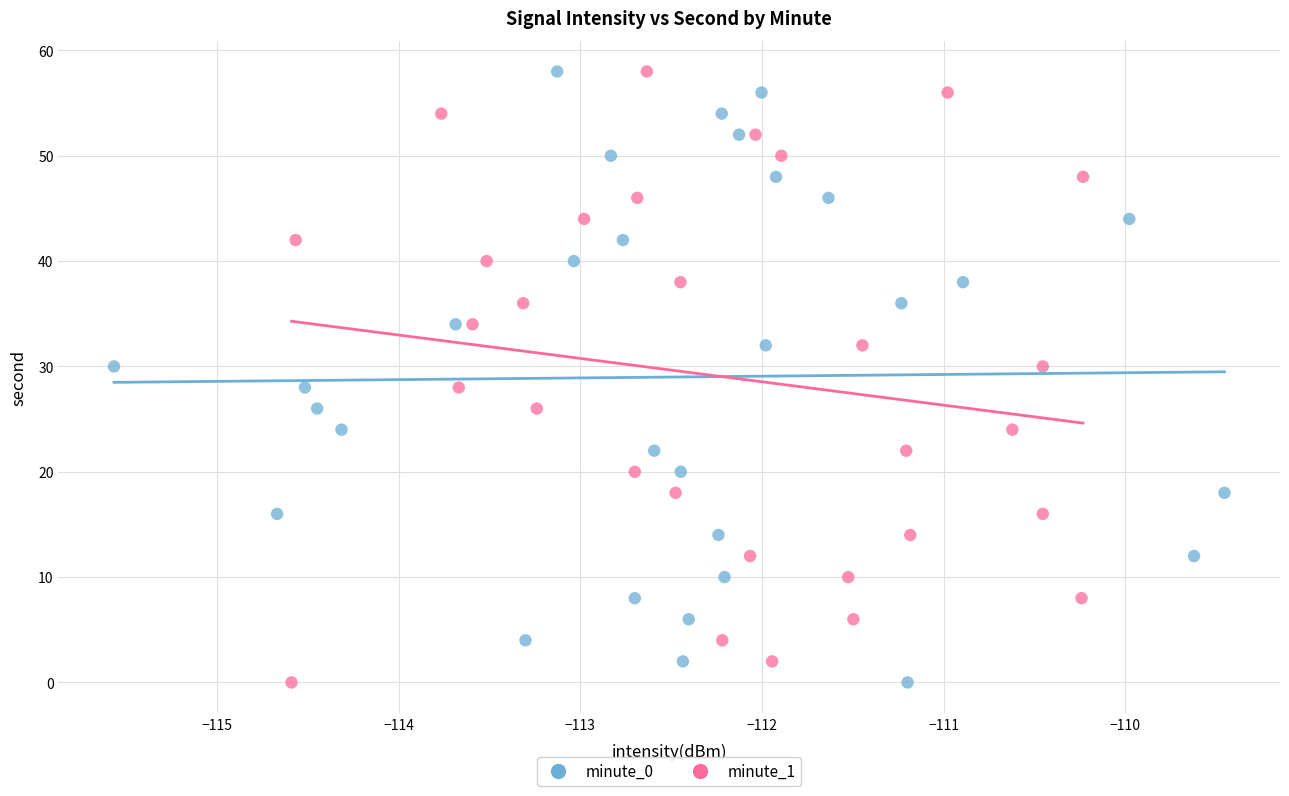

What are all the series names shown in the legend?

minute_0, minute_1